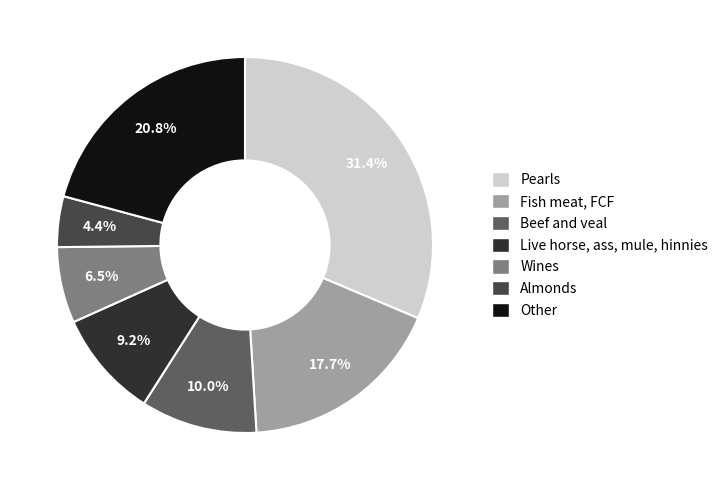

To the nearest percent, what percentage of the pie is Fish meat, FCF?

18%